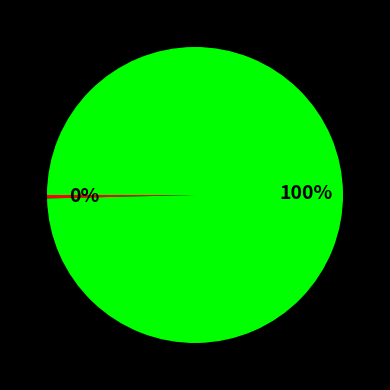

To the nearest percent, what is the average slice percentage?

50%